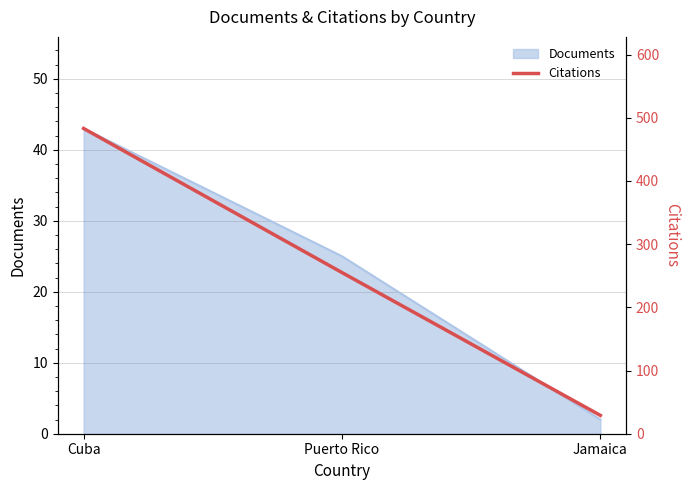

How many data points are less than 255?

1